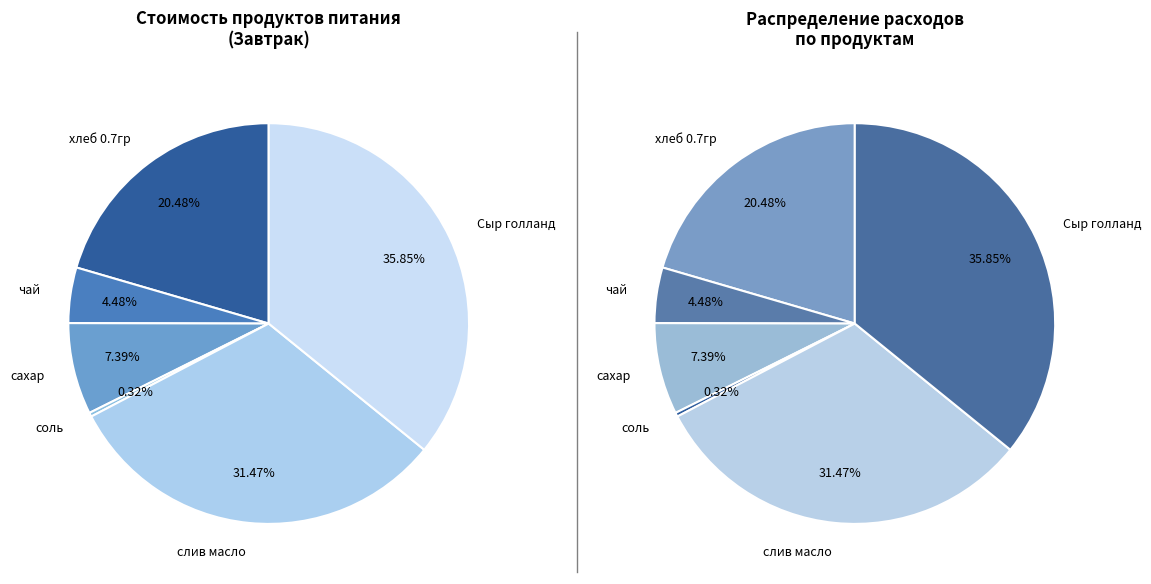

How many slices are in this pie chart?

6